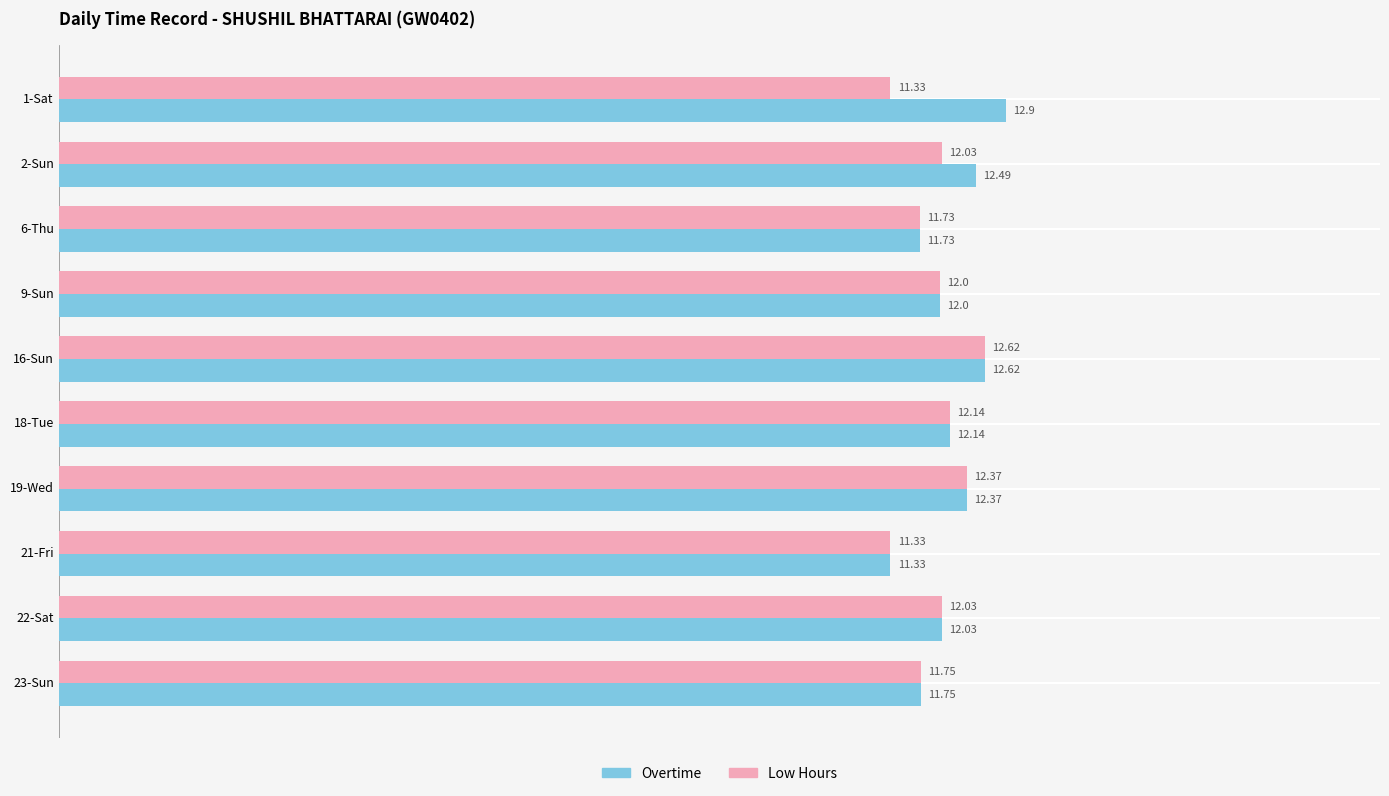

Which series has the largest total across all categories?

Overtime